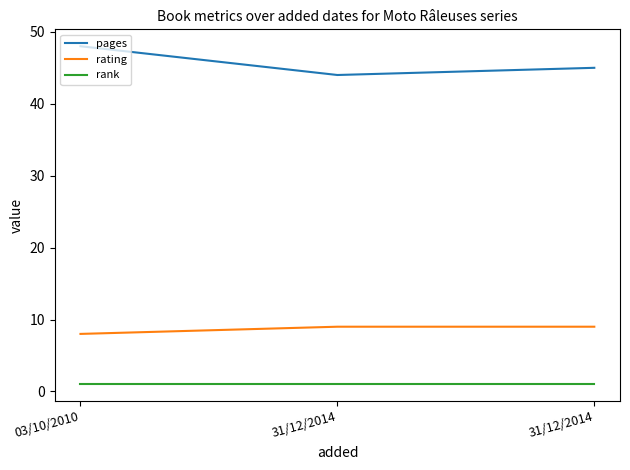

At which label does pages reach its minimum?

31/12/2014